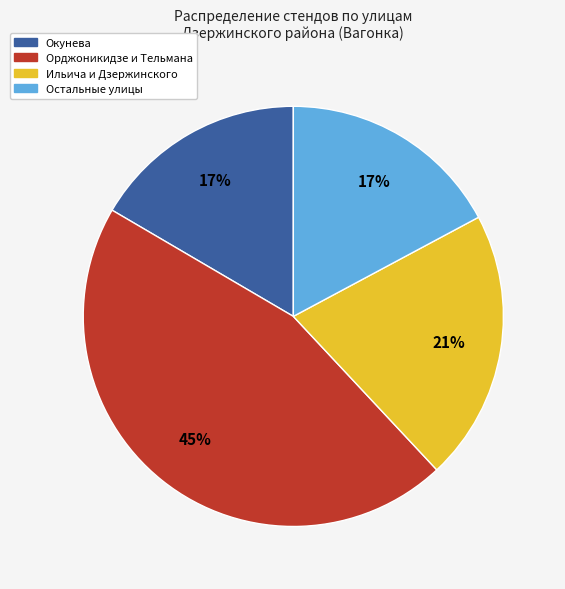

Does any single category account for the majority?

No